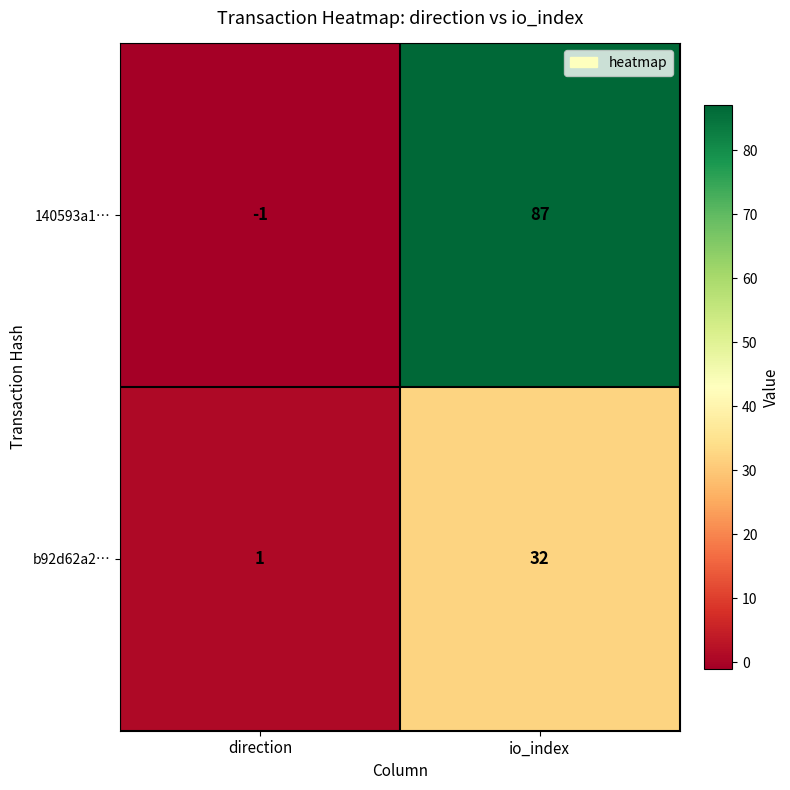

At which category does the chart reach its minimum across all series?

direction